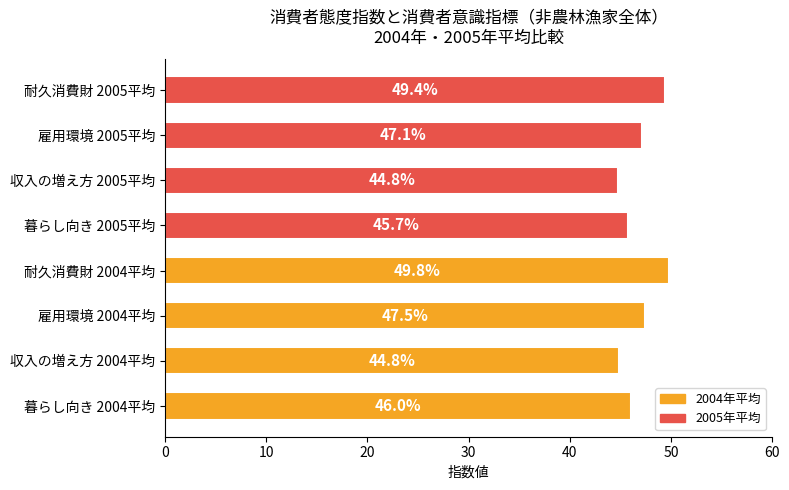

What is the difference between the maximum and minimum values?

5.0